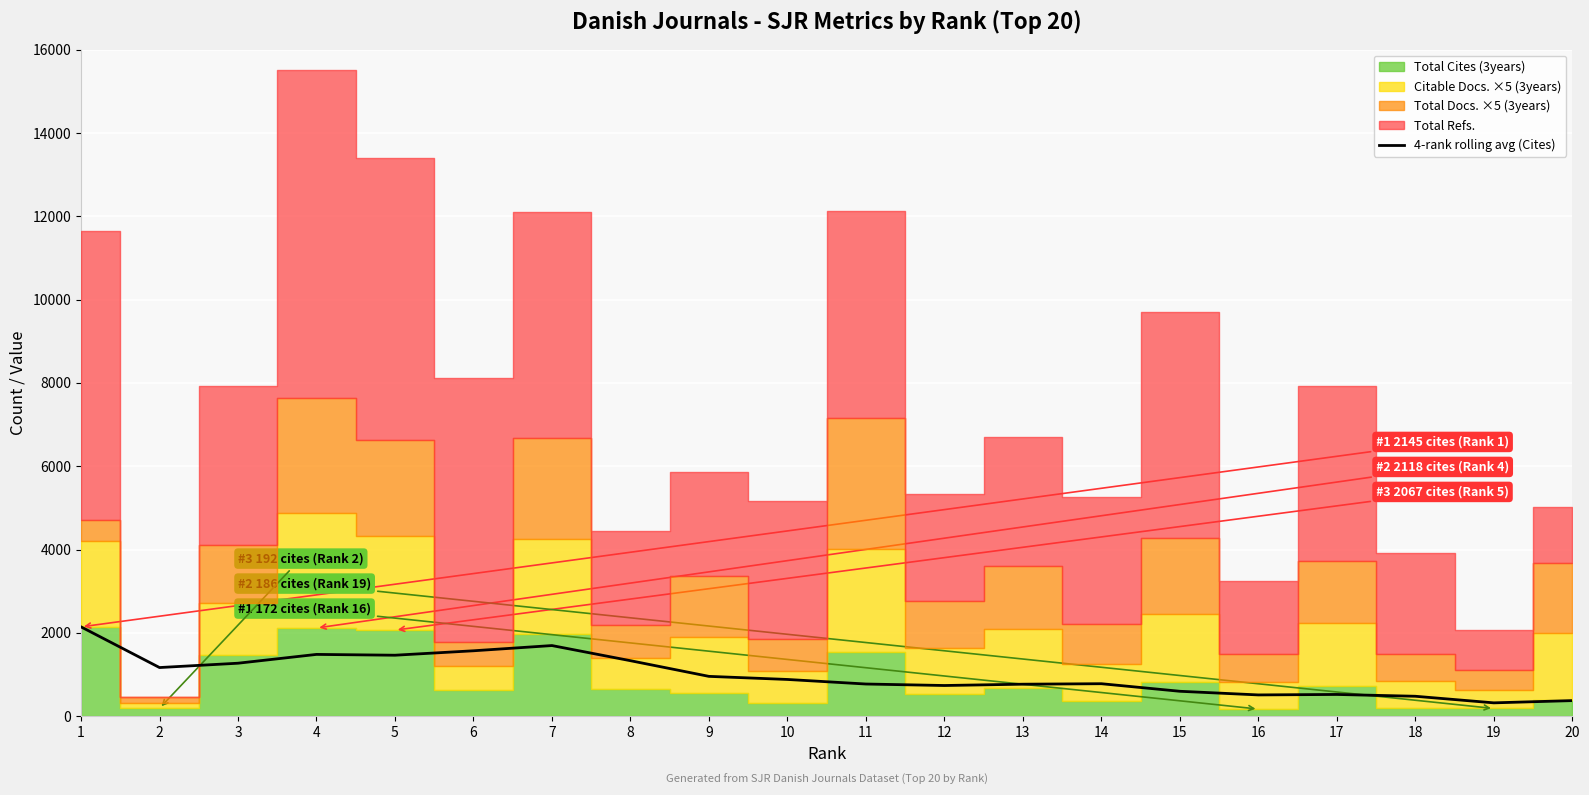

How many lines are shown in the chart?

1